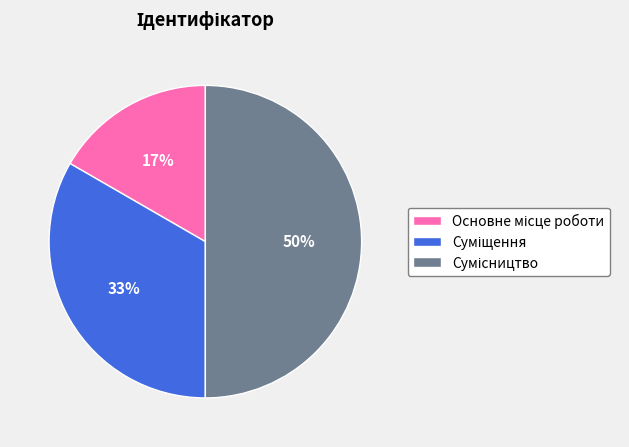

How many segments does this pie chart have?

3